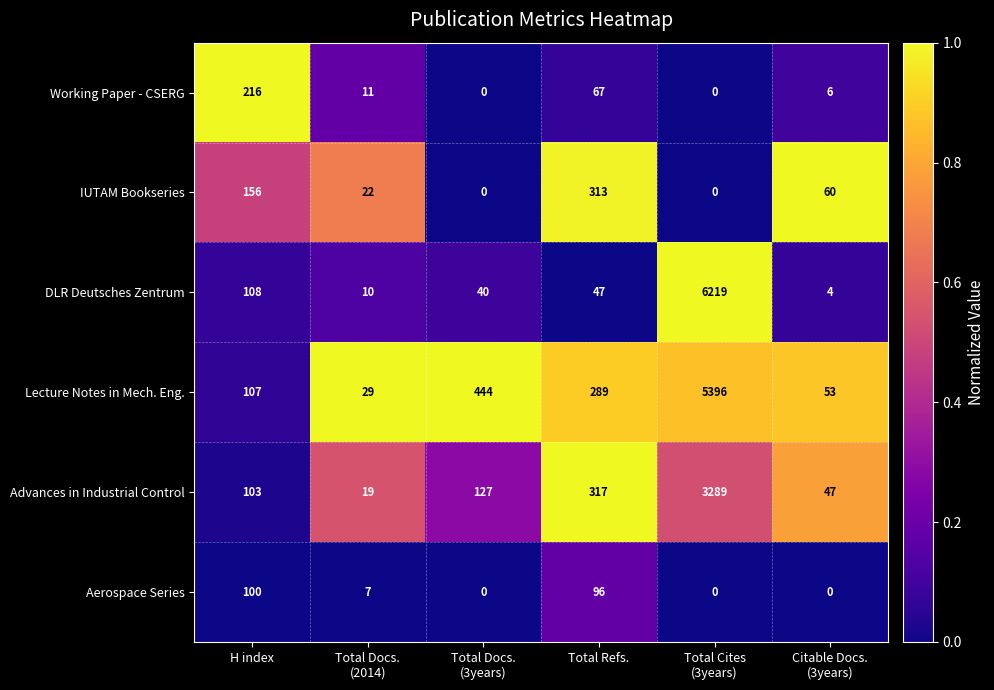

What is the highest value of the IUTAM Bookseries series?

313